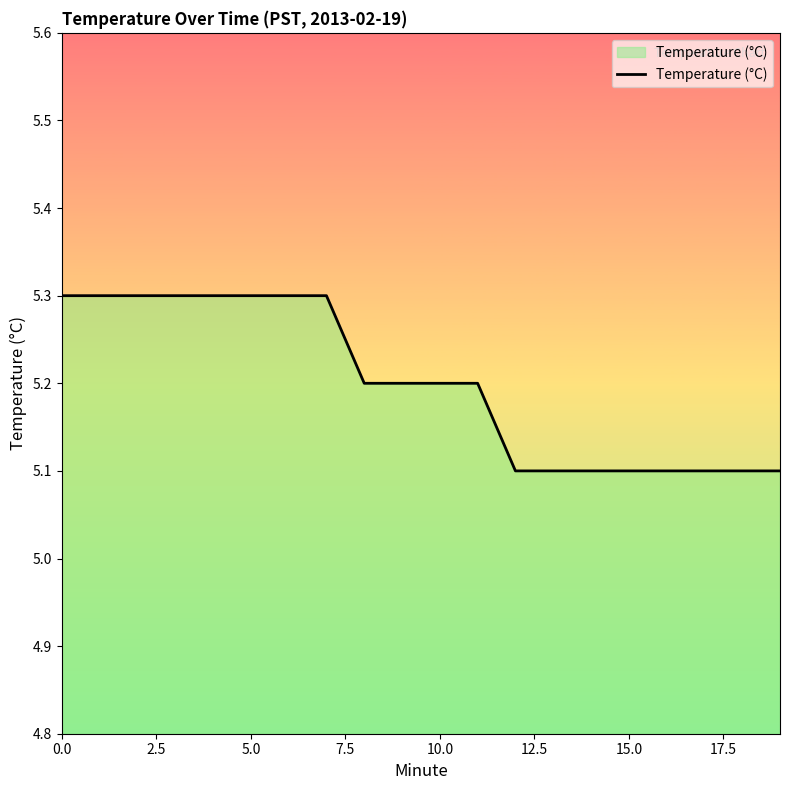

What is the smallest value displayed?

5.1